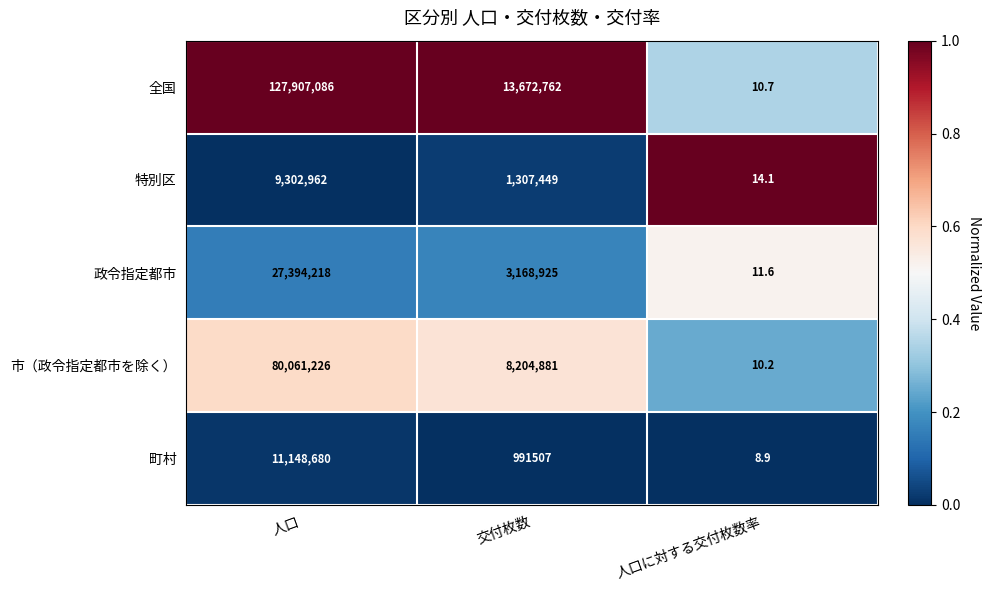

Is it true that 全国 equals 23253123.1 at 交付枚数?

False